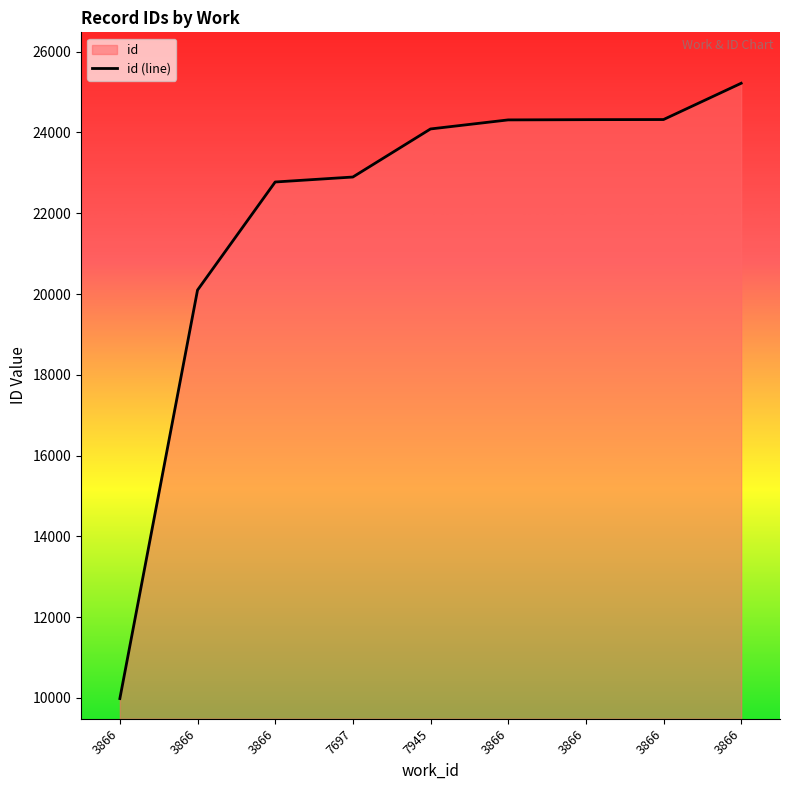

Approximately how many times larger is the value at 3866 compared to 3866?

1.1